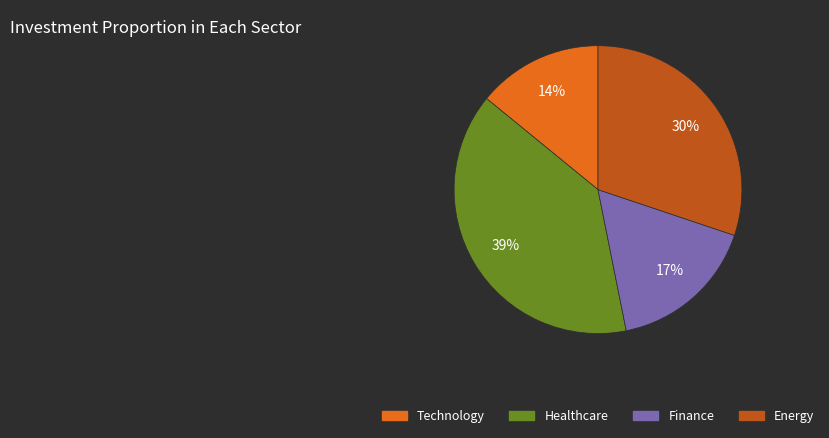

Does any single category account for the majority?

No